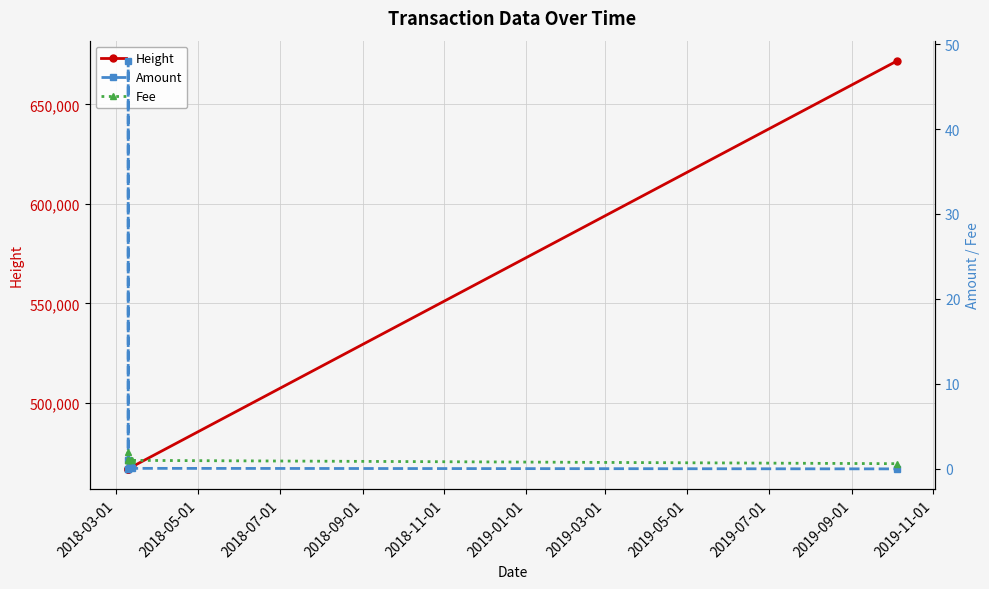

True or false: Height and Fee intersect in this chart.

False